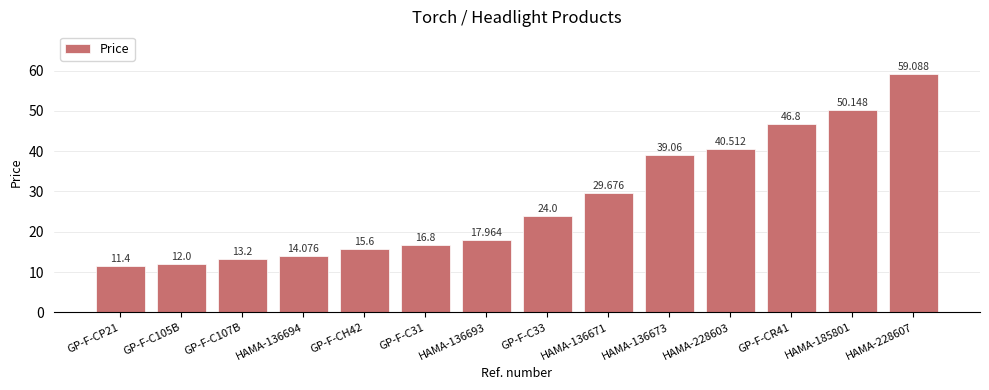

What is the ratio of the value at GP-F-C107B to the value at HAMA-136694?

0.9